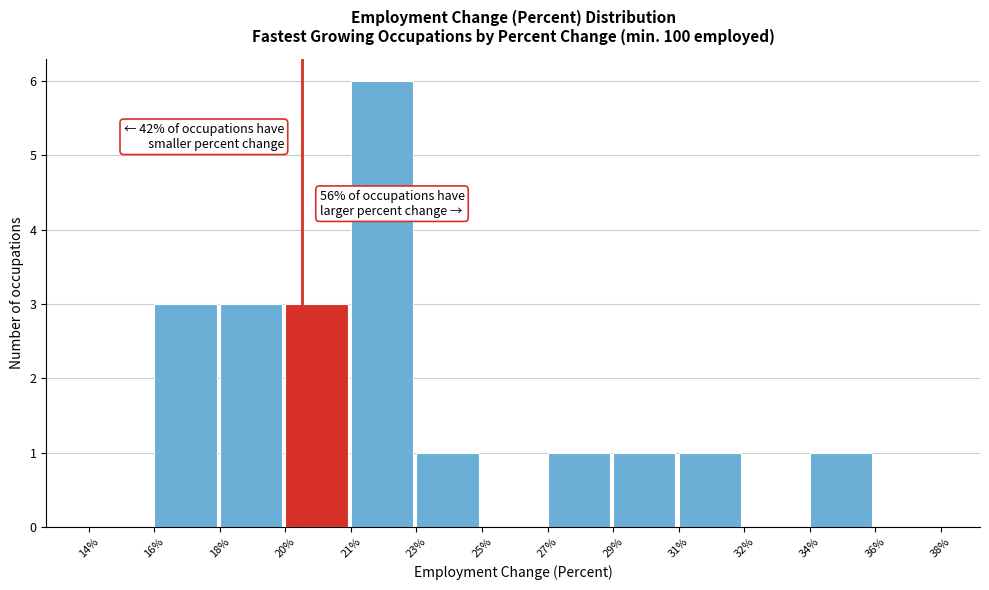

Reading left to right, transcribe all the data shown in this chart.

14%=0	16%=3	18%=3	20%=3	21%=6	23%=1	25%=0	27%=1	29%=1	31%=1	32%=0	34%=1	36%=0